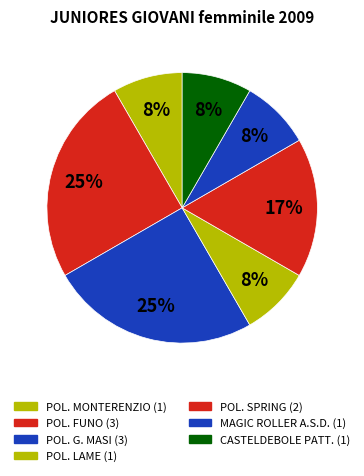

What percentage is the POL. MONTERENZIO slice, to the nearest percent?

8%